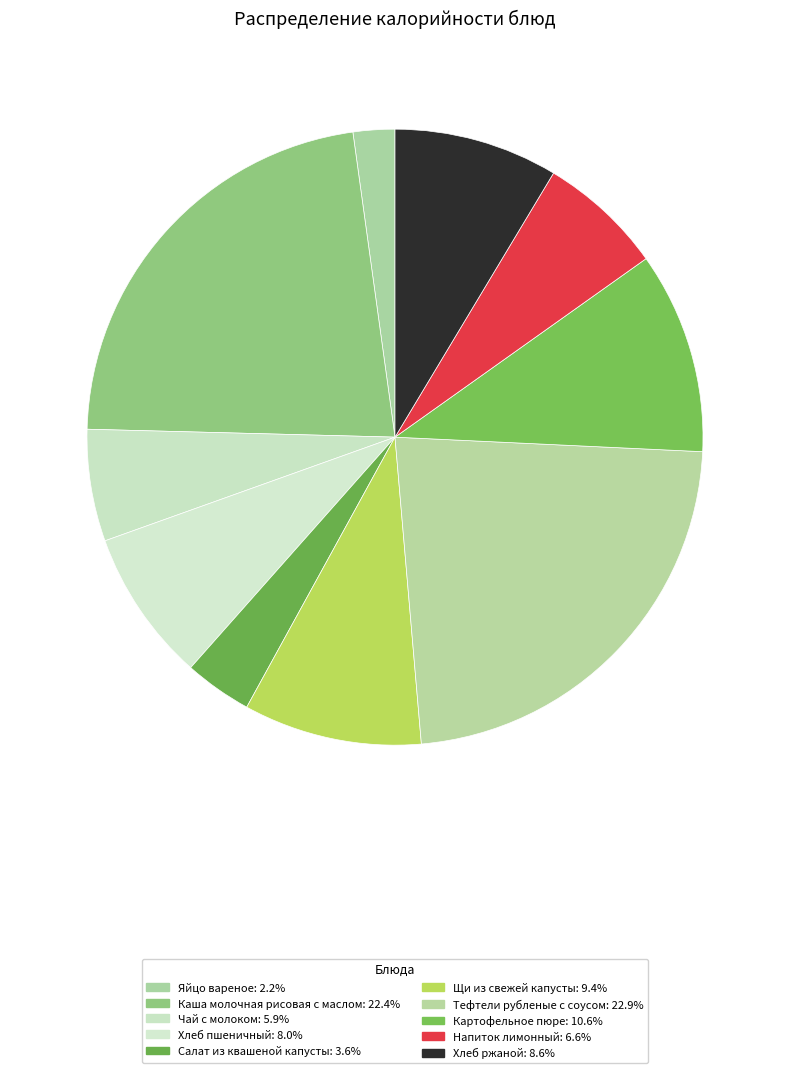

How much of the chart is everything except Яйцо вареное?

97.8%